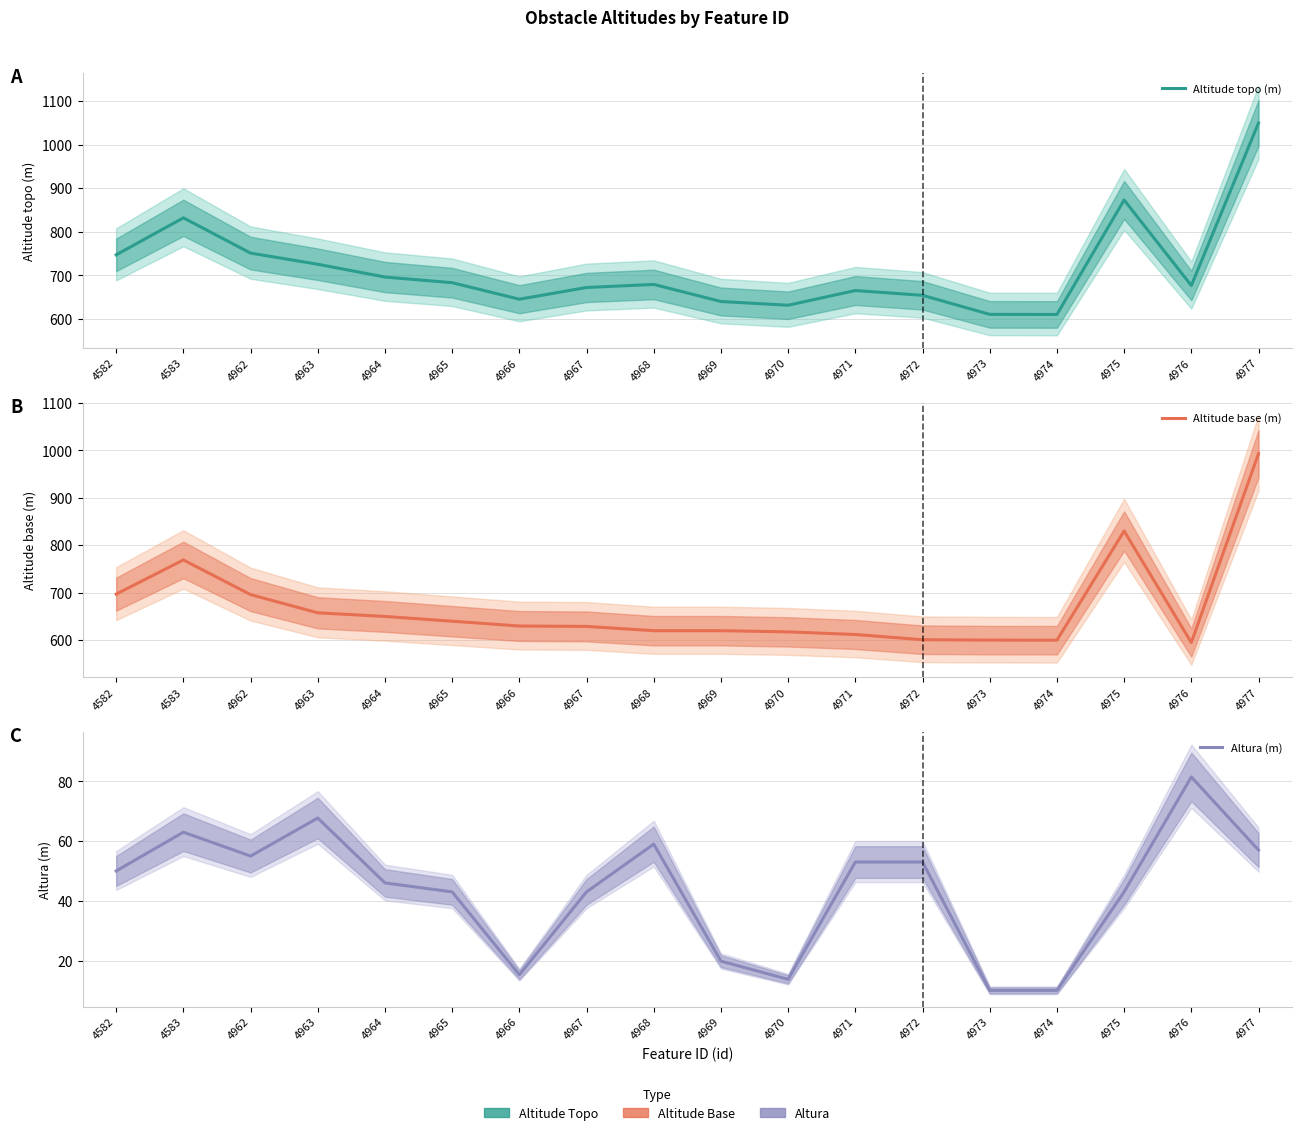

Between 4582 and 4583, which series saw the biggest shift?

Altitude topo (m)